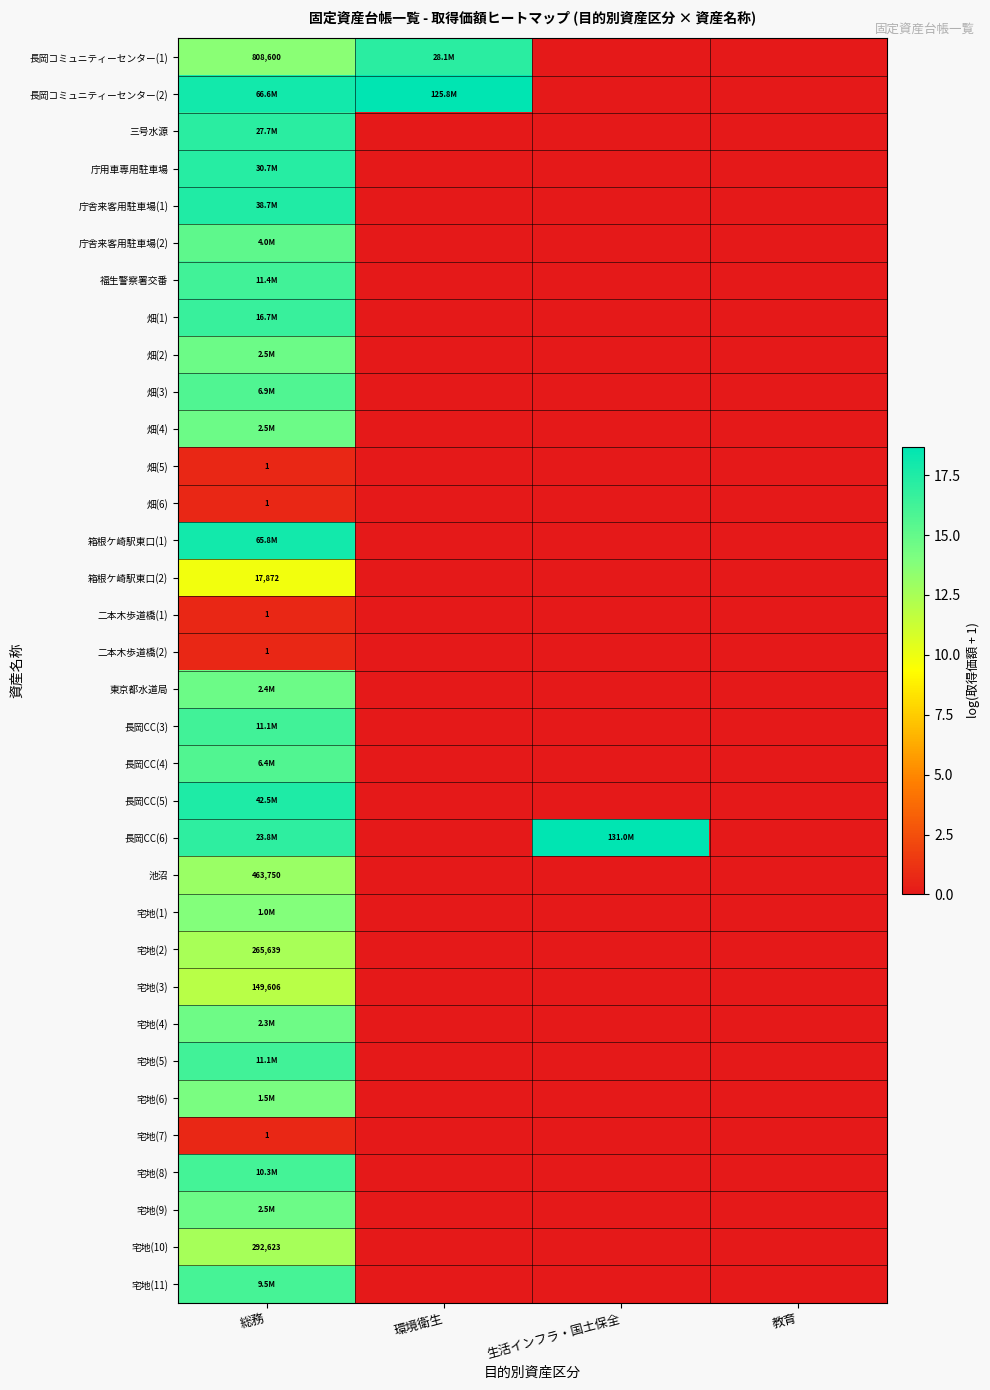

Rank the categories by 庁舎来客用駐車場(2) value from highest to lowest.

総務, 環境衛生, 生活インフラ・国土保全, 教育